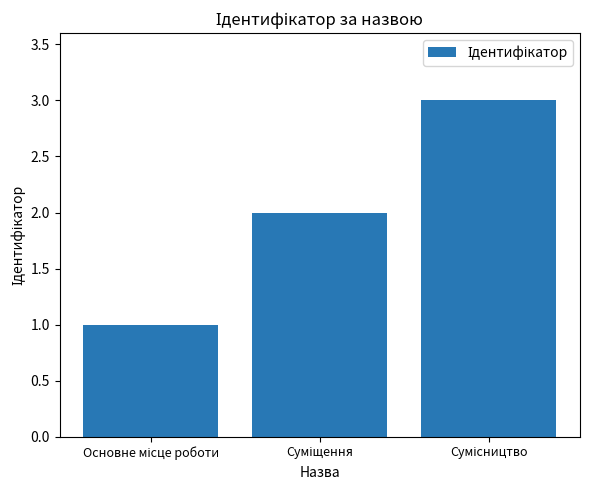

Reading left to right, extract all data points from this chart.

1	2	3